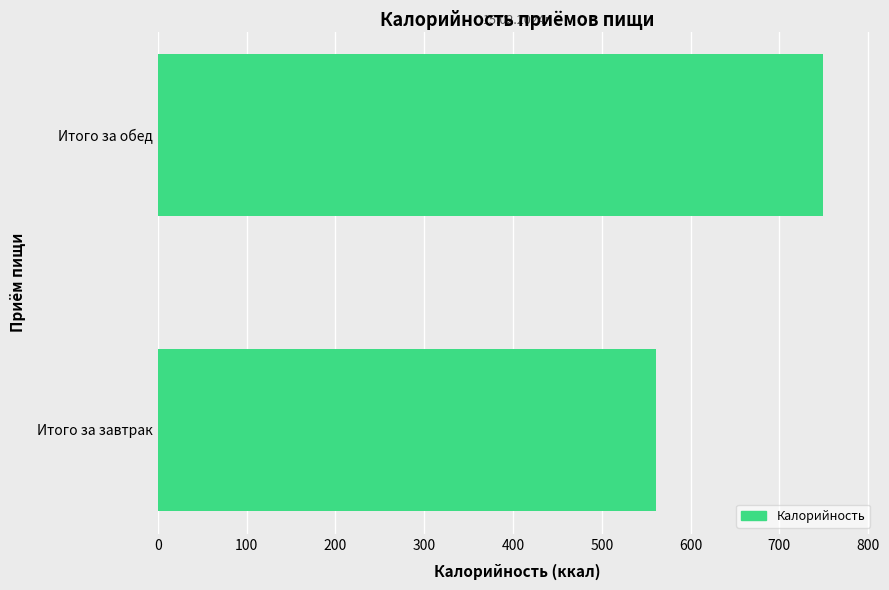

At which category does the chart reach its peak across all series?

Итого за обед